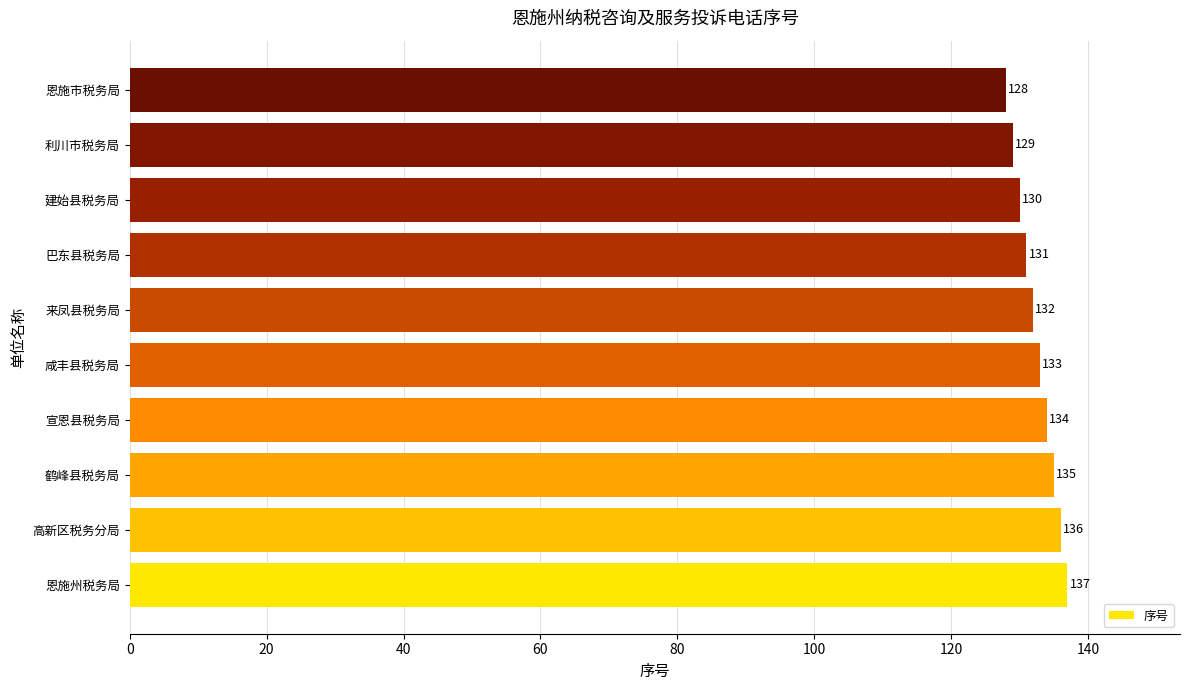

How many bars are there in total?

10